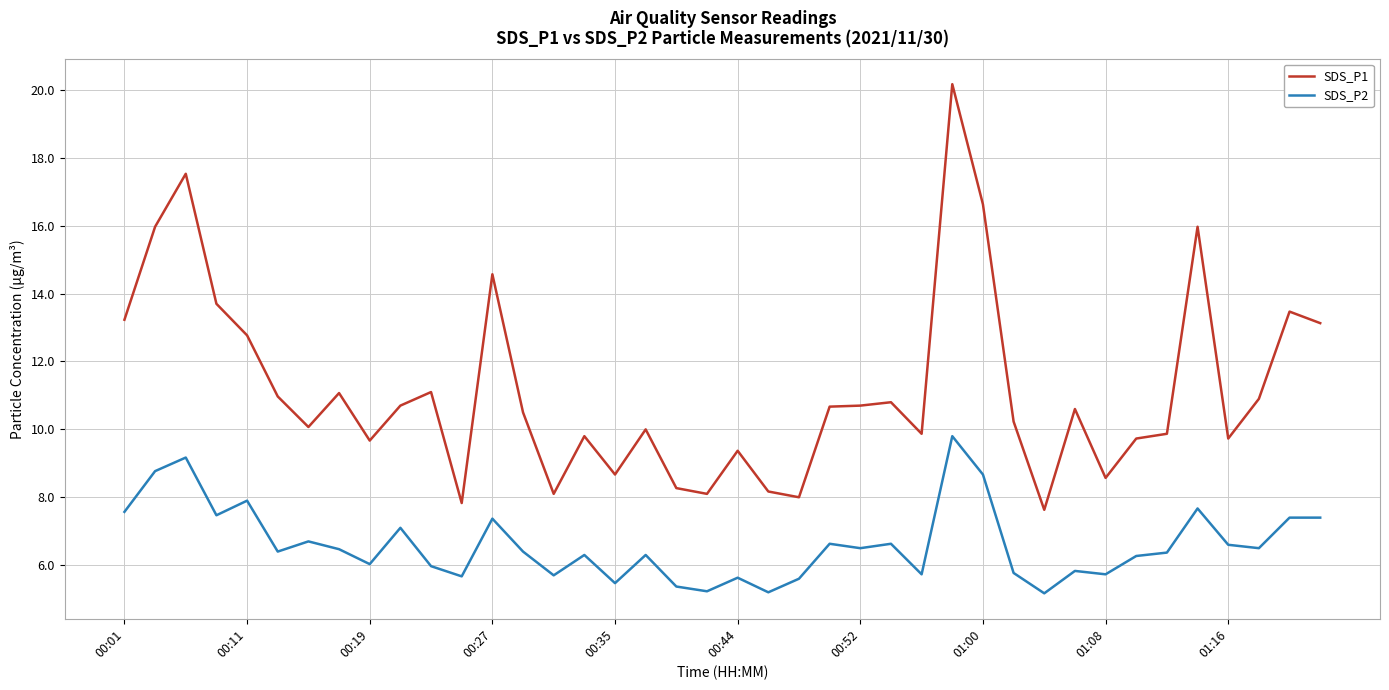

List the series in order of their overall mean, highest first.

SDS_P1, SDS_P2